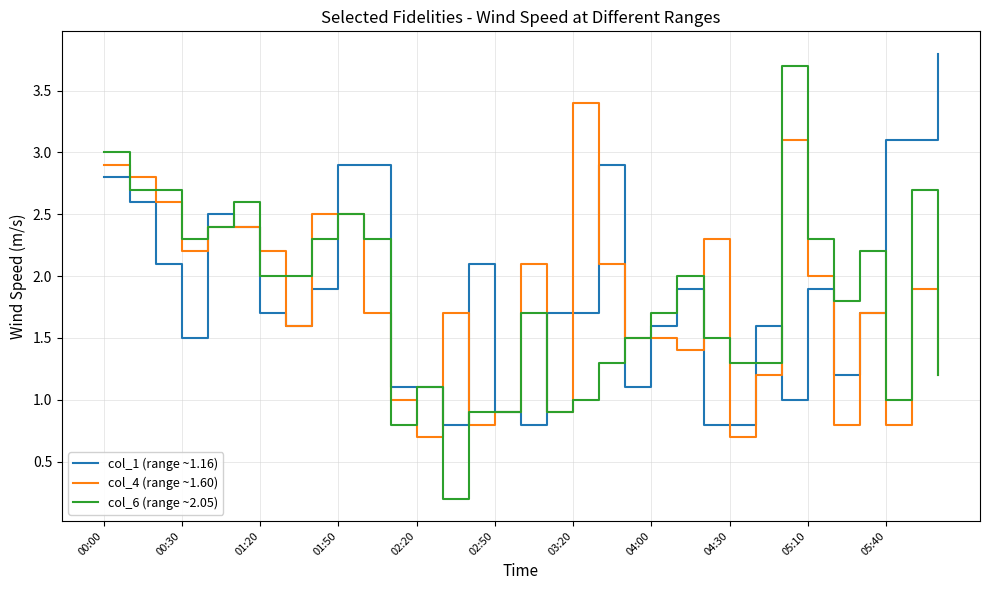

Which series has the largest range (max minus min)?

col_6 (range ~2.05)